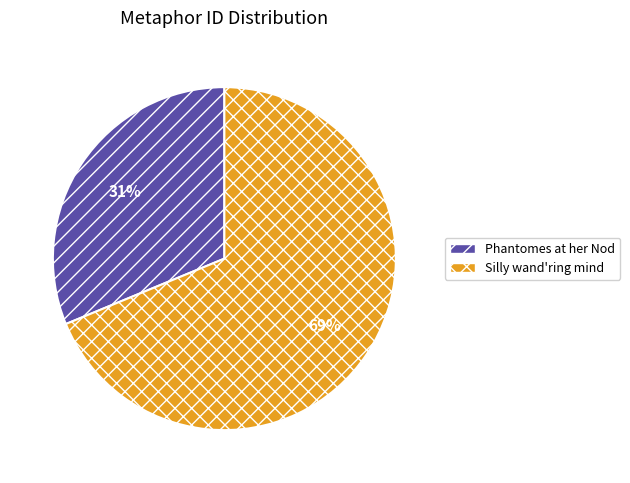

Does any single category account for the majority?

Yes